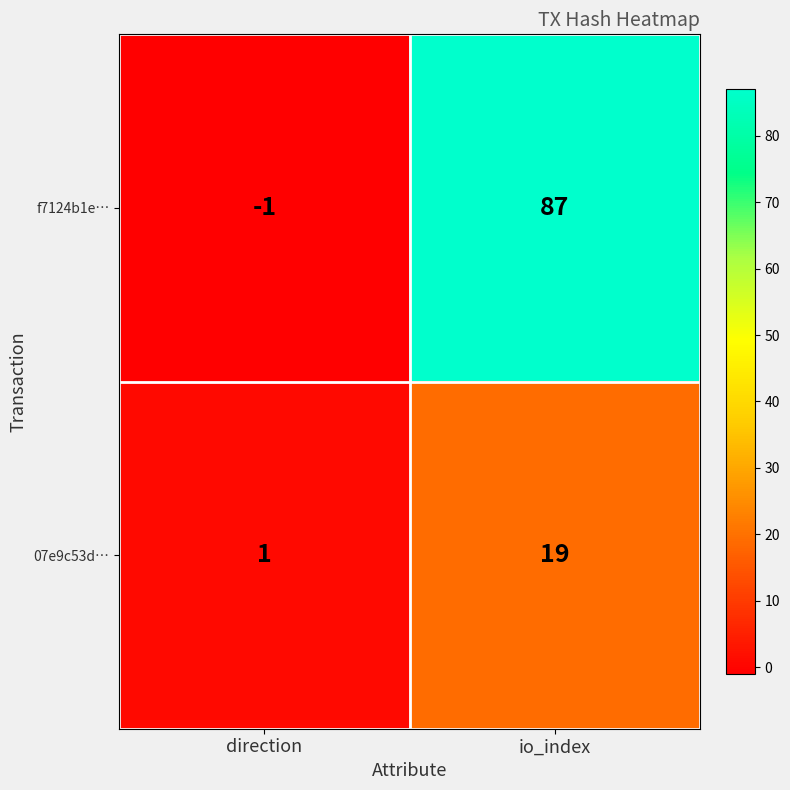

Is it true that f7124b1e… equals -1 at direction?

True